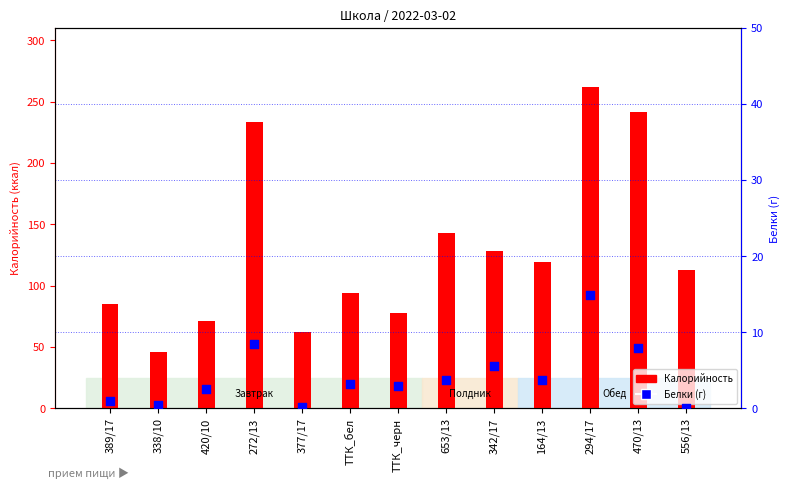

What are all the series names shown in the legend?

Калорийность, Белки (г)